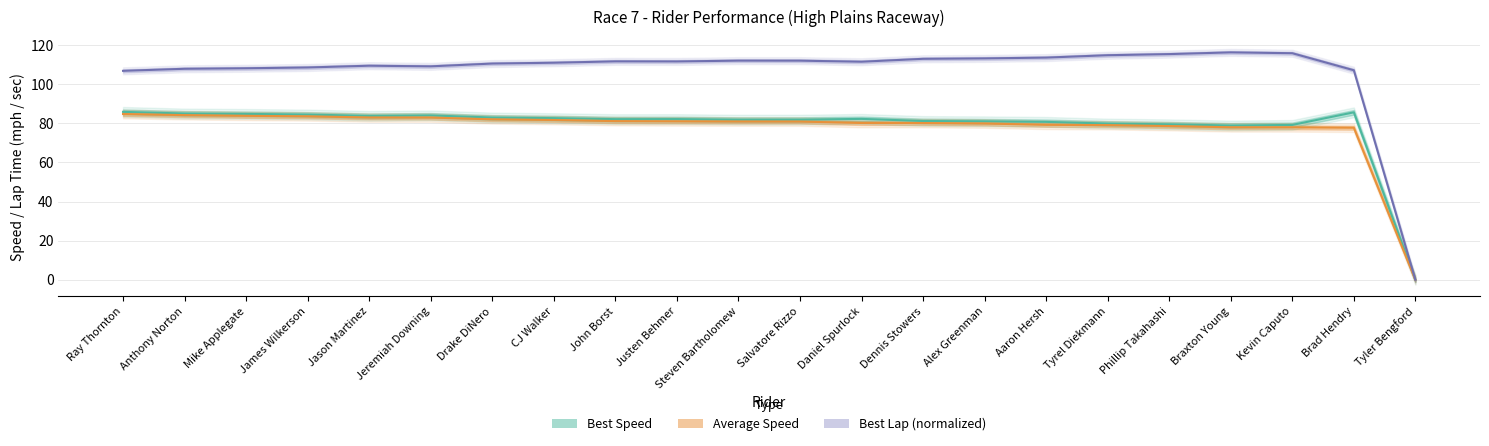

How many values in the Best Speed series exceed 82?

12